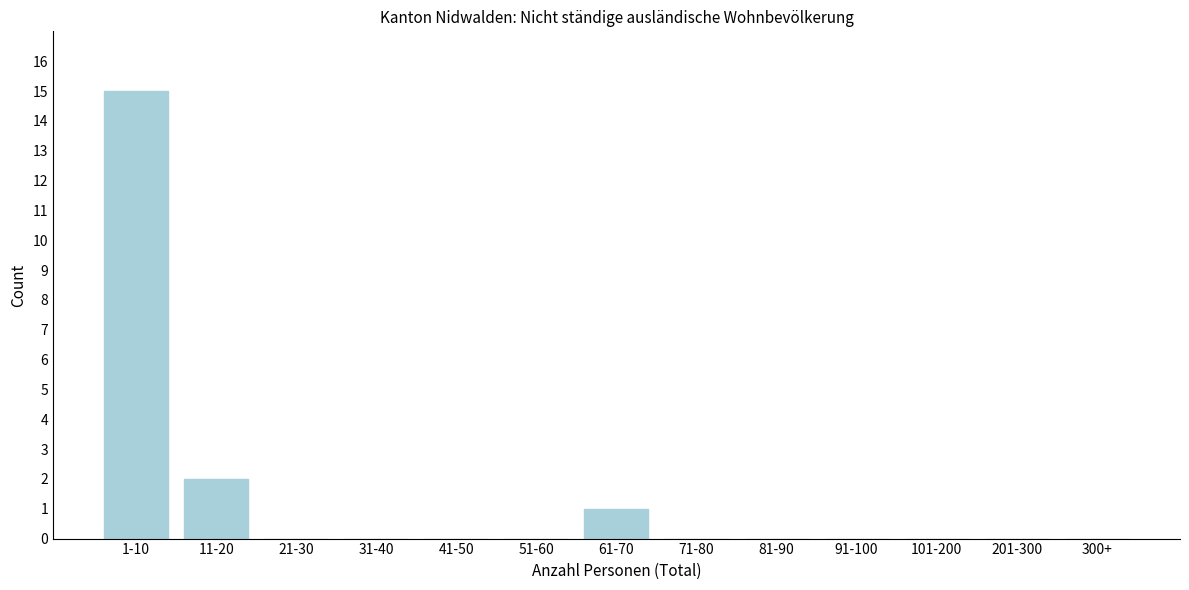

Reading left to right, list all the values displayed in this chart.

1-10=15	11-20=2	21-30=0	31-40=0	41-50=0	51-60=0	61-70=1	71-80=0	81-90=0	91-100=0	101-200=0	201-300=0	300+=0